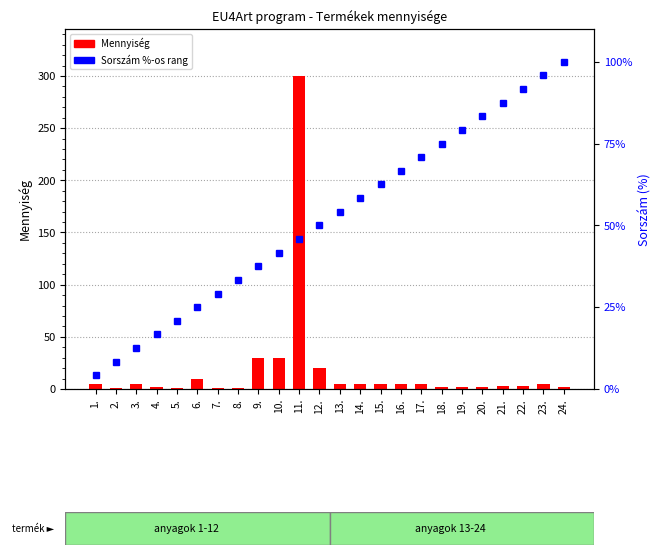

Rank the series at 4. from lowest to highest value.

Mennyiség (db/kg/l/m), Sorszám (%-os rang)